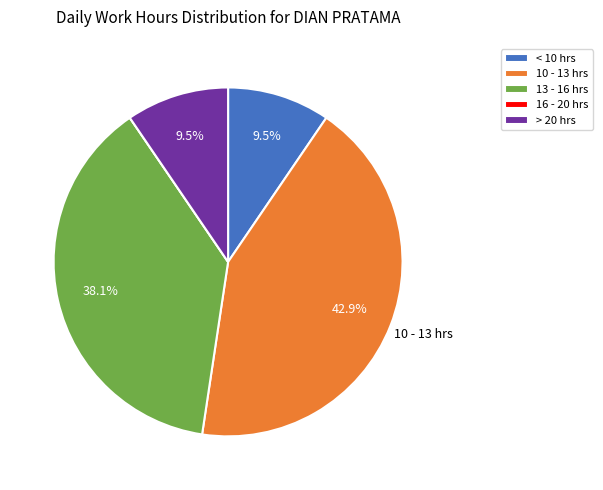

Is there a majority slice in this chart?

No